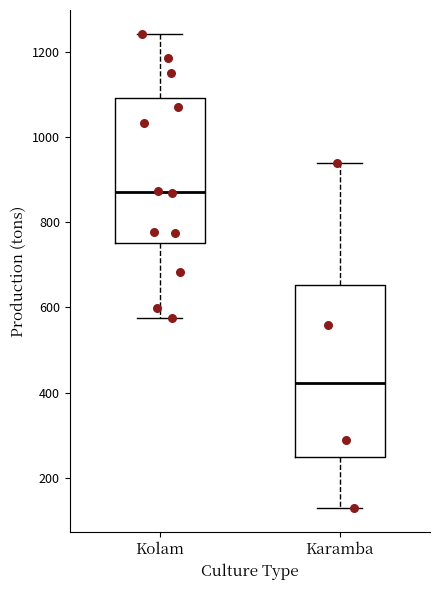

Reading left to right, transcribe this box plot: for each box, give where its median line is, the range the box spans, and where its two whiskers end, as read against the y-axis. The values are not printed on the chart, so give them approximately, as read against the axis.

Kolam: median 880, box 760 to 1100, whiskers 580 to 1240
Karamba: median 420, box 240 to 660, whiskers 120 to 940